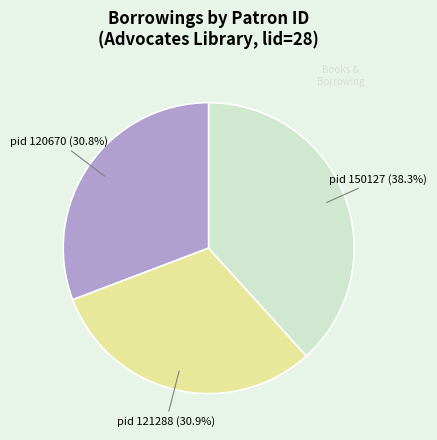

Between pid 150127 and pid 121288, which is larger?

pid 150127